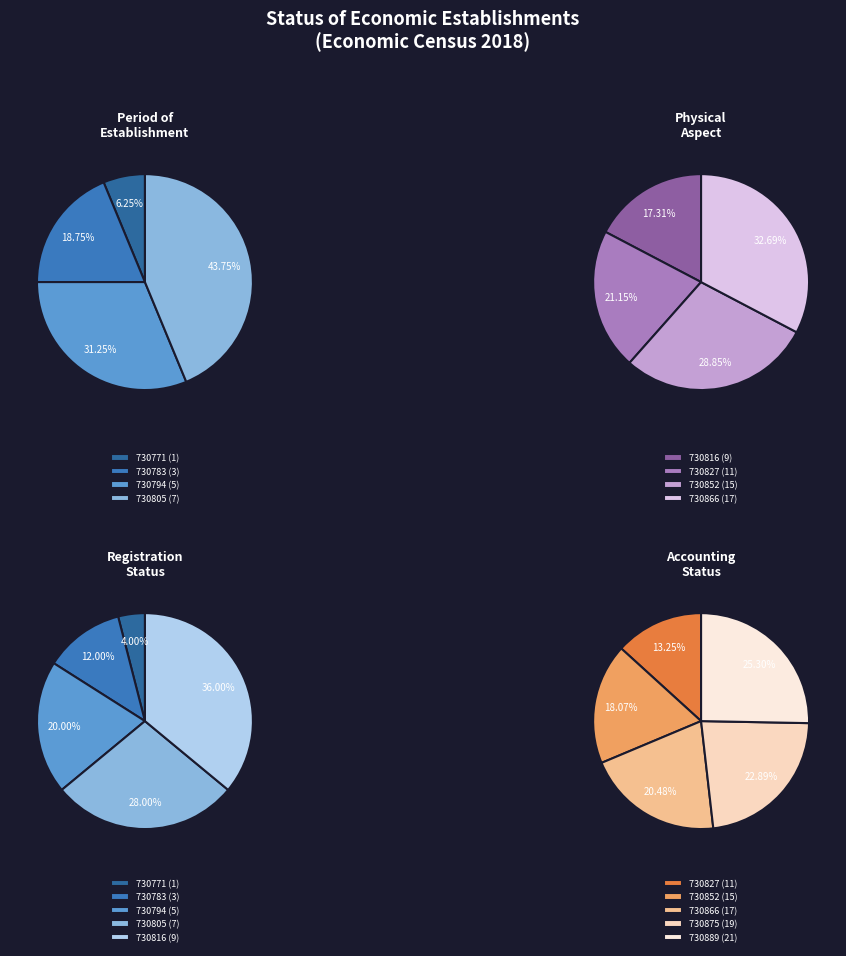

Which category has the smallest portion of the pie?

730771